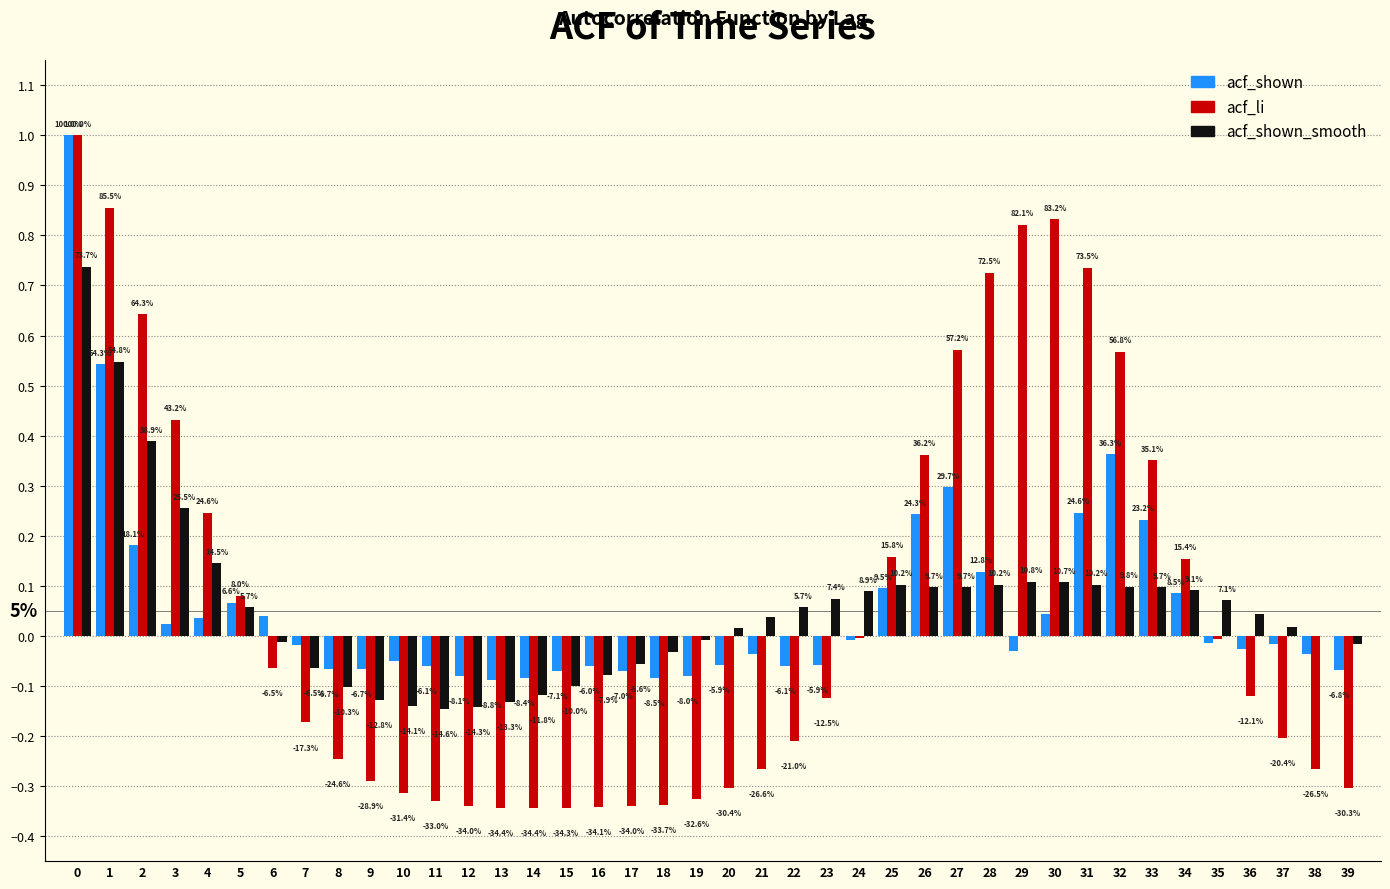

Are the bars grouped side by side (vs. stacked)?

Yes